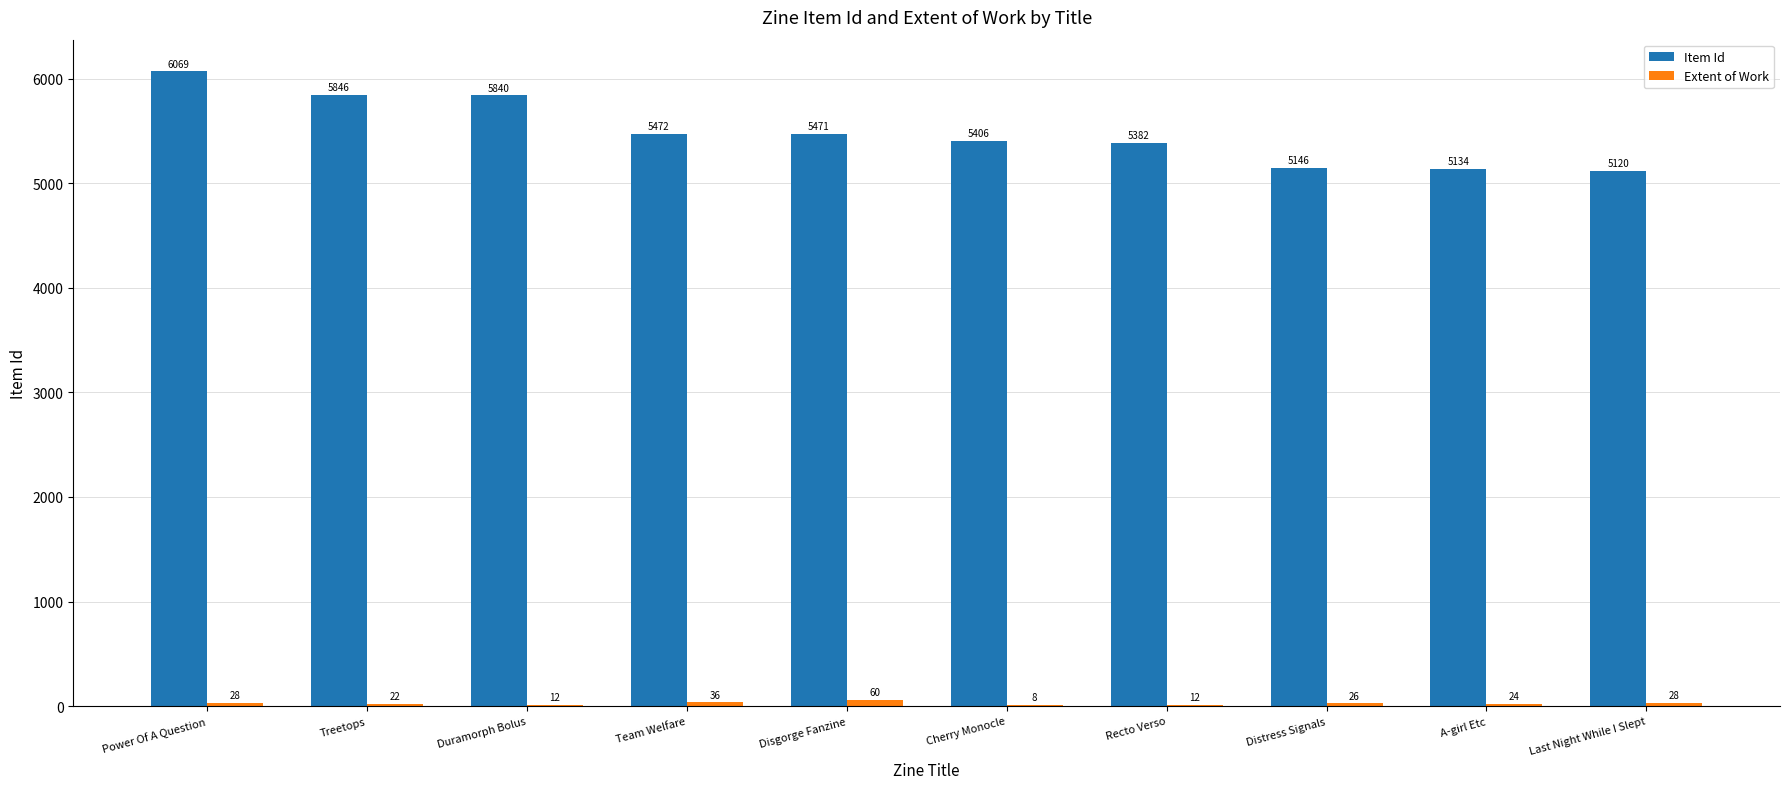

Read the Item Id value at Duramorph Bolus, to the nearest 10.

5840